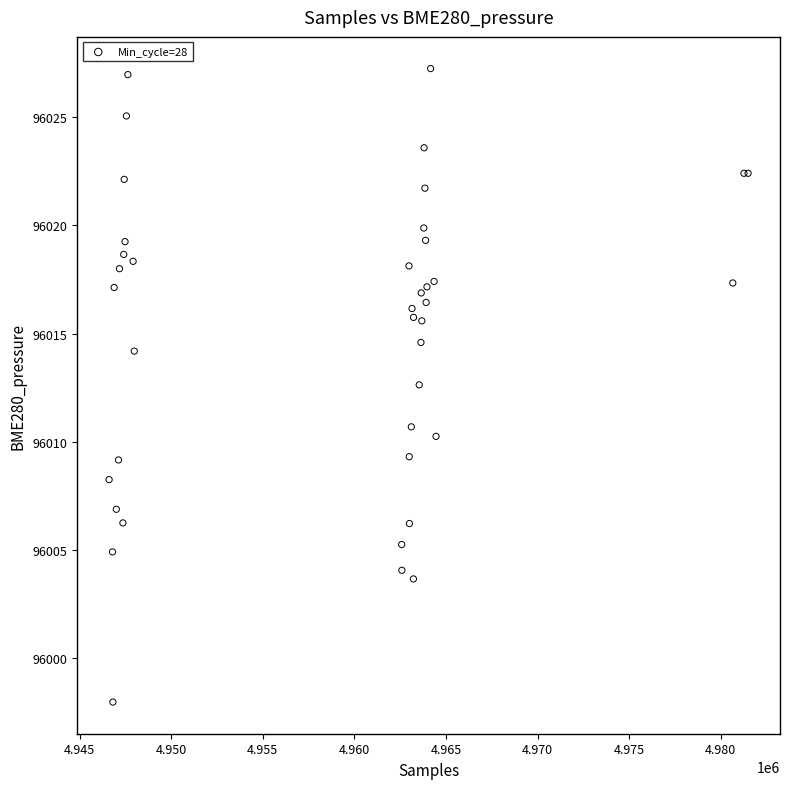

What Y value in the scatter plot is closest to 96012?

96012.6